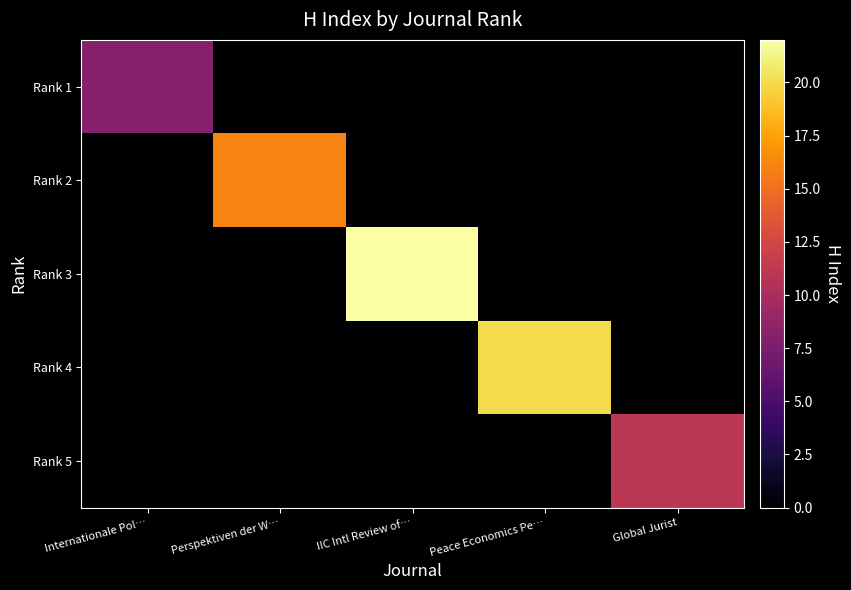

At how many categories does at least one series exceed 3?

5